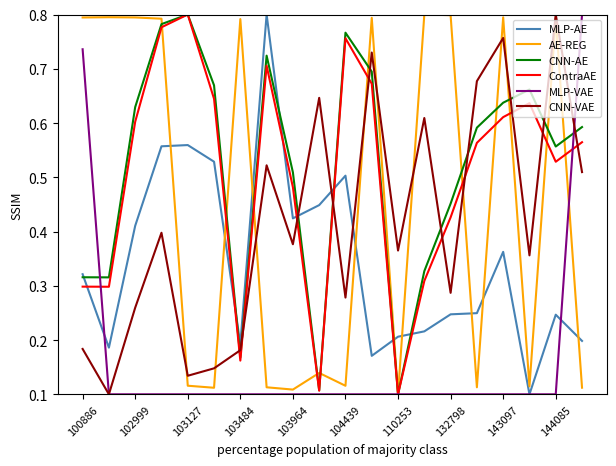

At how many categories does at least one series exceed 0?

20